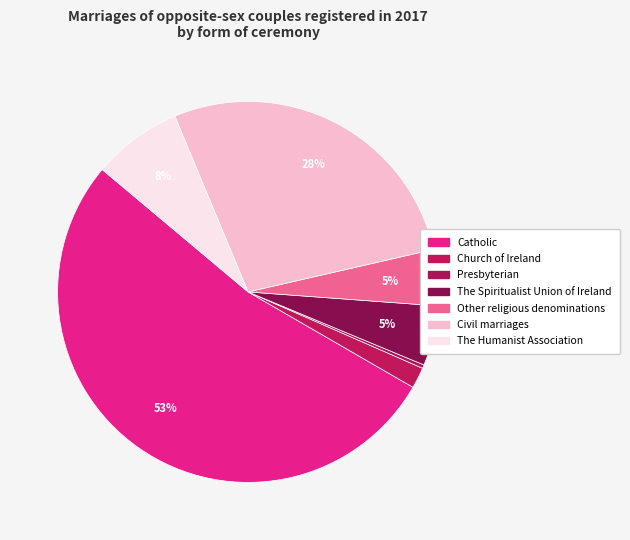

Rank the categories by value from highest to lowest.

Catholic, Civil marriages, The Humanist Association, The Spiritualist Union of Ireland, Other religious denominations, Church of Ireland, Presbyterian